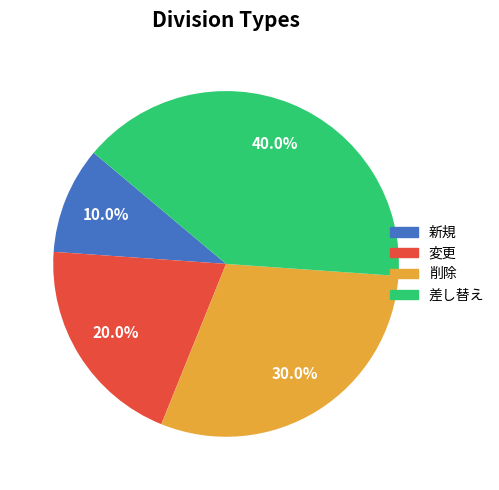

To the nearest percent, what is the average slice percentage?

25%